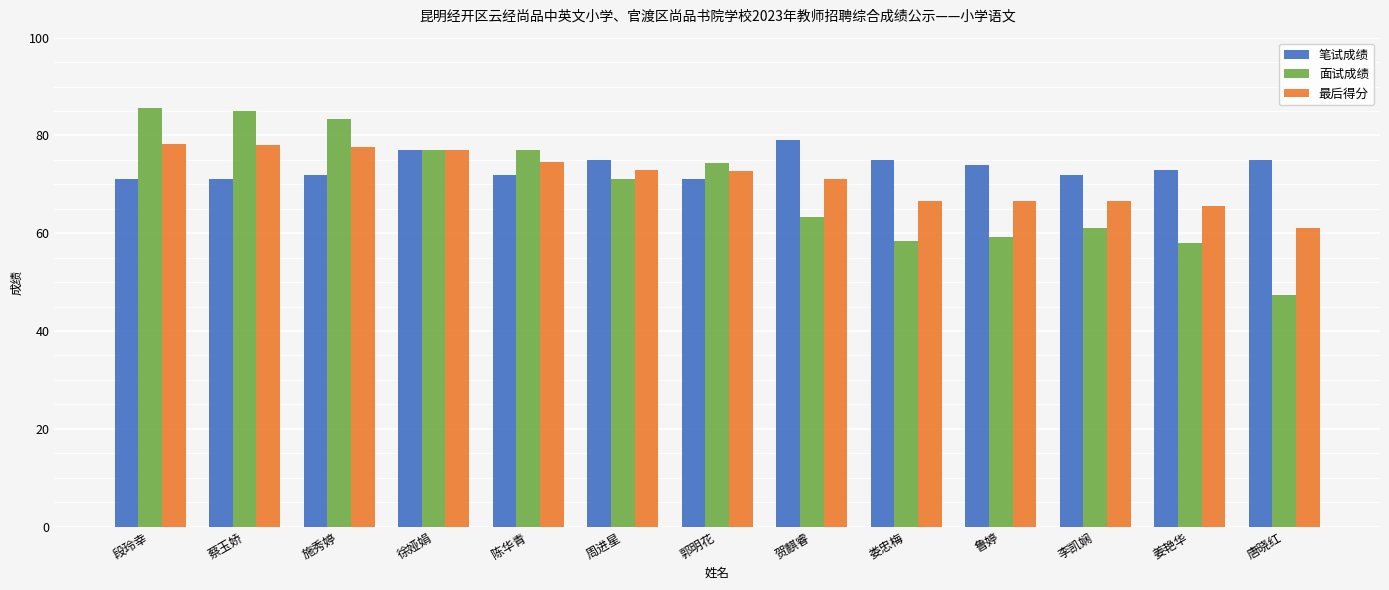

What is the maximum value shown in the chart?

85.7